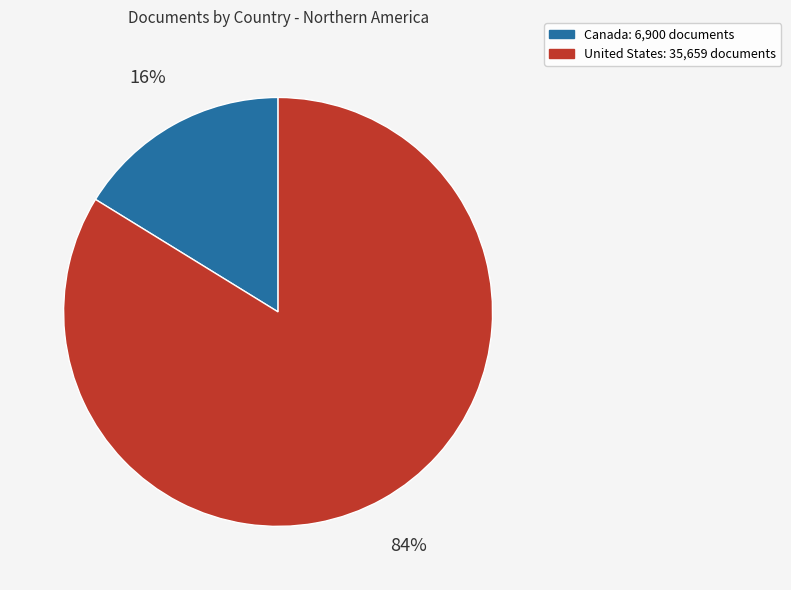

To the nearest percent, what is the combined percentage of Canada and United States?

100%